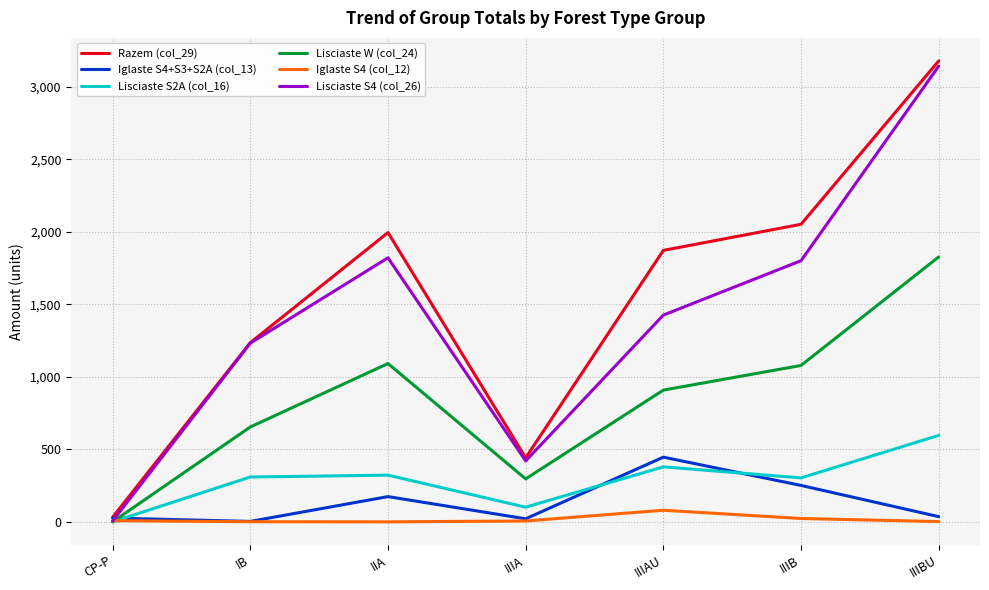

At which category is the sum across all series the highest?

IIIBU